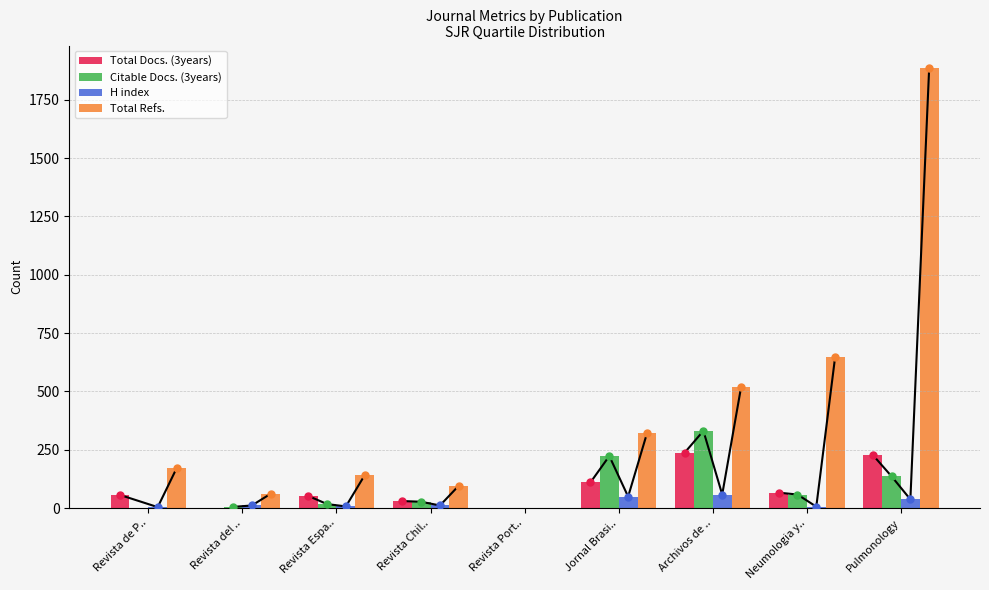

Reading left to right, what are all the values shown in this chart?

Total Docs. (3years): Revista de P..=56	Revista del ..=0	Revista Espa..=52	Revista Chil..=30	Revista Port..=0	Jornal Brasi..=110	Archivos de ..=237	Neumologia y..=66	Pulmonology=228
Citable Docs. (3years): Revista de P..=0	Revista del ..=5	Revista Espa..=17	Revista Chil..=27	Revista Port..=0	Jornal Brasi..=223	Archivos de ..=331	Neumologia y..=58	Pulmonology=136
H index: Revista de P..=4	Revista del ..=11	Revista Espa..=7	Revista Chil..=11	Revista Port..=0	Jornal Brasi..=49	Archivos de ..=58	Neumologia y..=6	Pulmonology=37
Total Refs.: Revista de P..=170	Revista del ..=61	Revista Espa..=141	Revista Chil..=96	Revista Port..=0	Jornal Brasi..=320	Archivos de ..=517	Neumologia y..=647	Pulmonology=1888